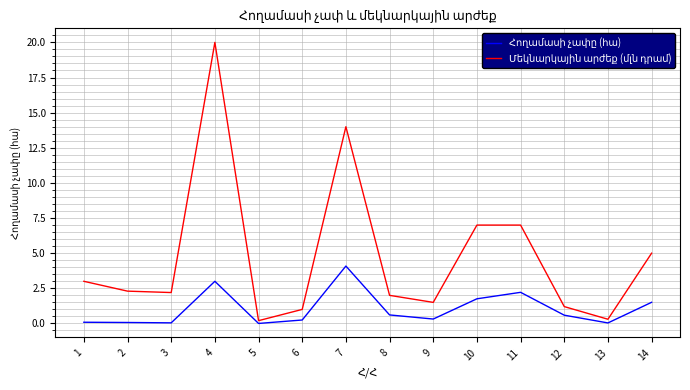

At which category does the chart reach its peak across all series?

4